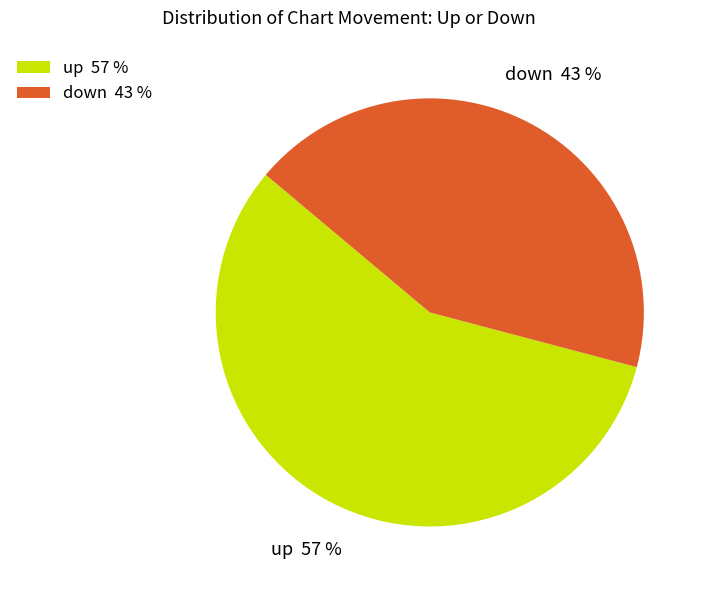

The up slice represents 57% of the pie. True or false?

True